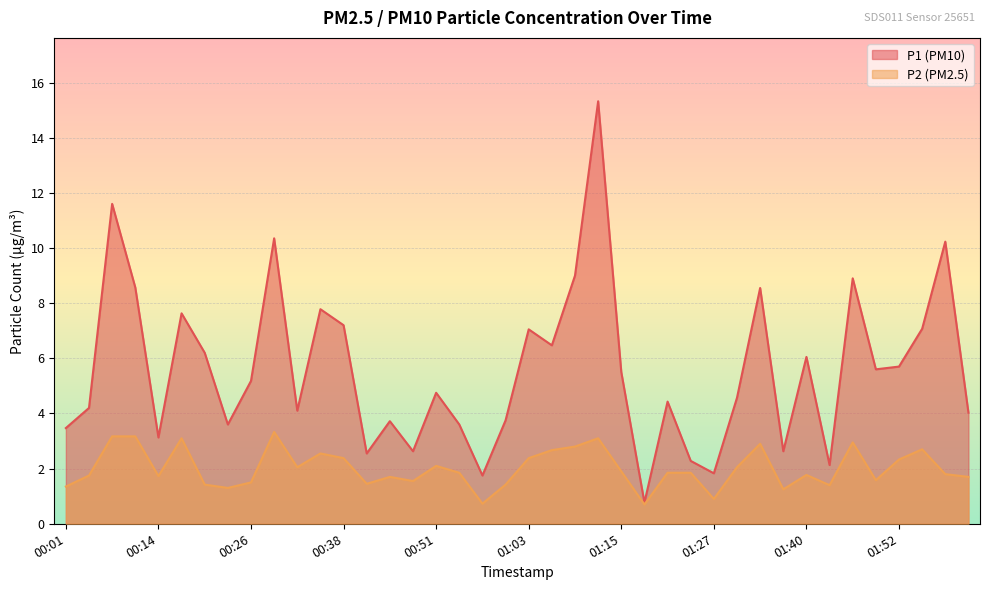

At which category is the sum across all series the highest?

01:12